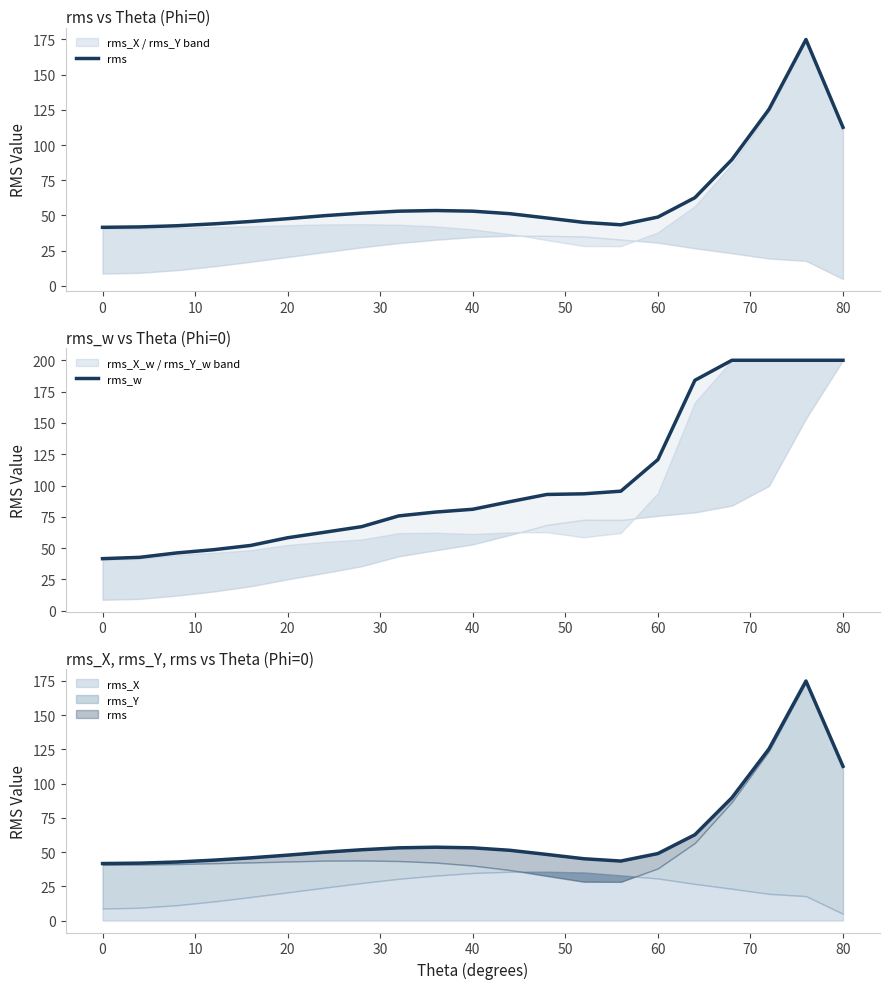

What is the average value of the rms series?

63.2